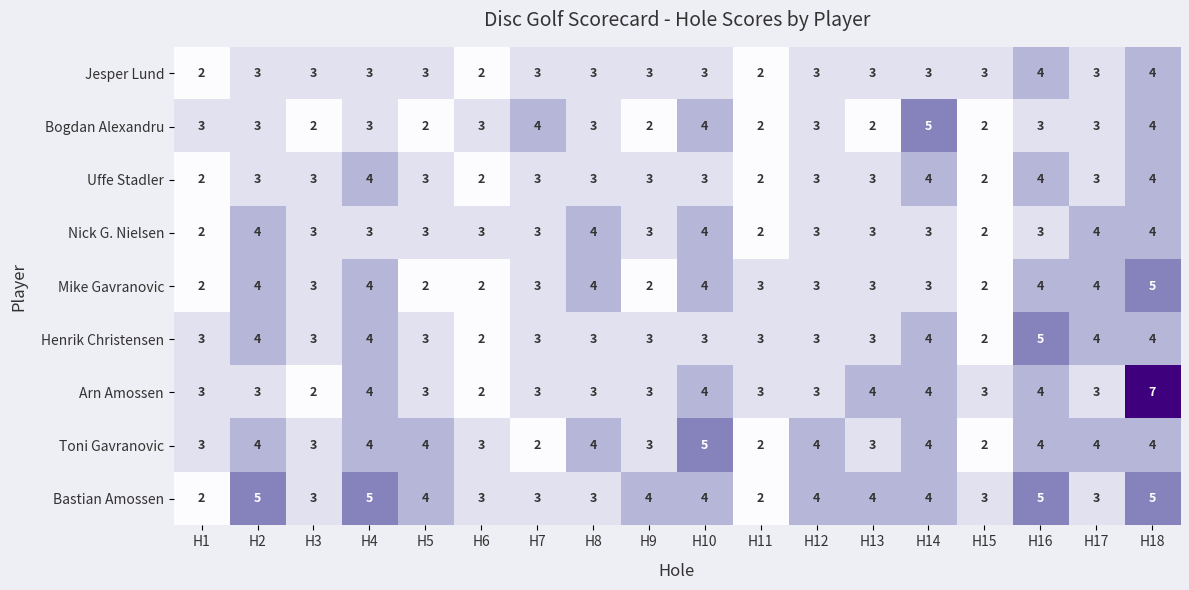

What is the total value across all series at H9?

26